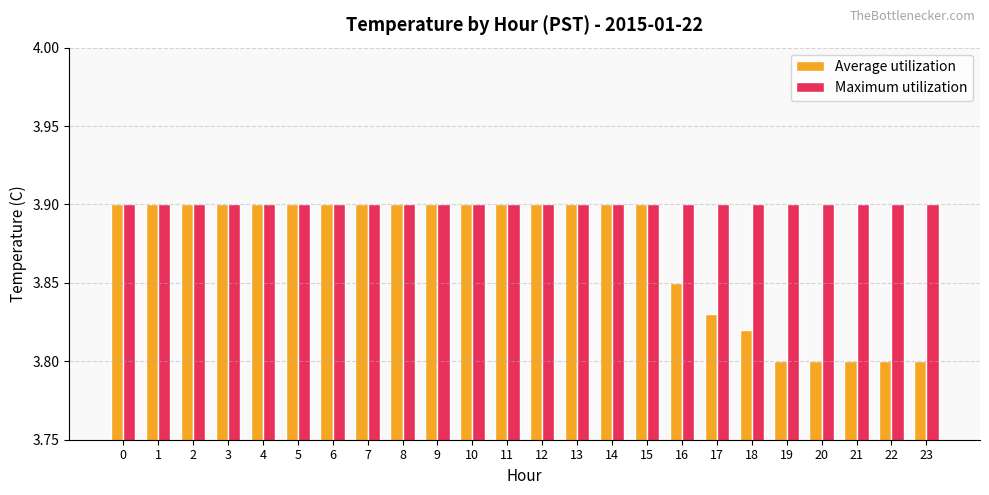

How many bars are there in total?

48